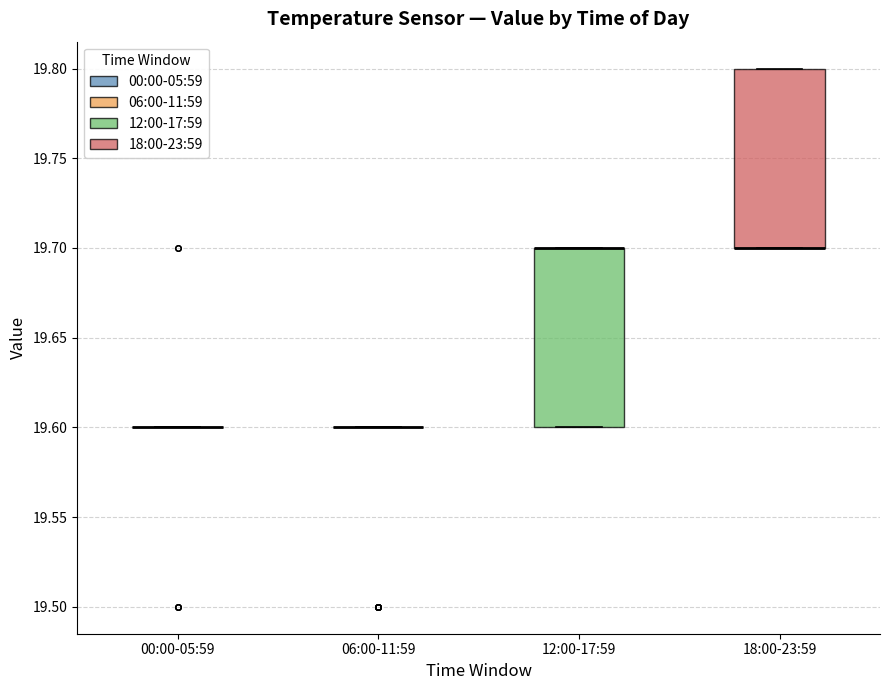

Reading left to right, read every box against the y-axis: the position of its median line, the range the box covers, and the ends of its whiskers. The values are not printed on the chart, so give them approximately, as read against the axis.

00:00-05:59: box collapsed to a line at 19.6, whiskers 19.6 to 19.6
06:00-11:59: box collapsed to a line at 19.6, whiskers 19.6 to 19.6
12:00-17:59: median 19.7 (drawn on the box's upper edge), box 19.6 to 19.7, whiskers 19.6 to 19.7
18:00-23:59: median 19.7 (drawn on the box's lower edge), box 19.7 to 19.8, whiskers 19.7 to 19.8